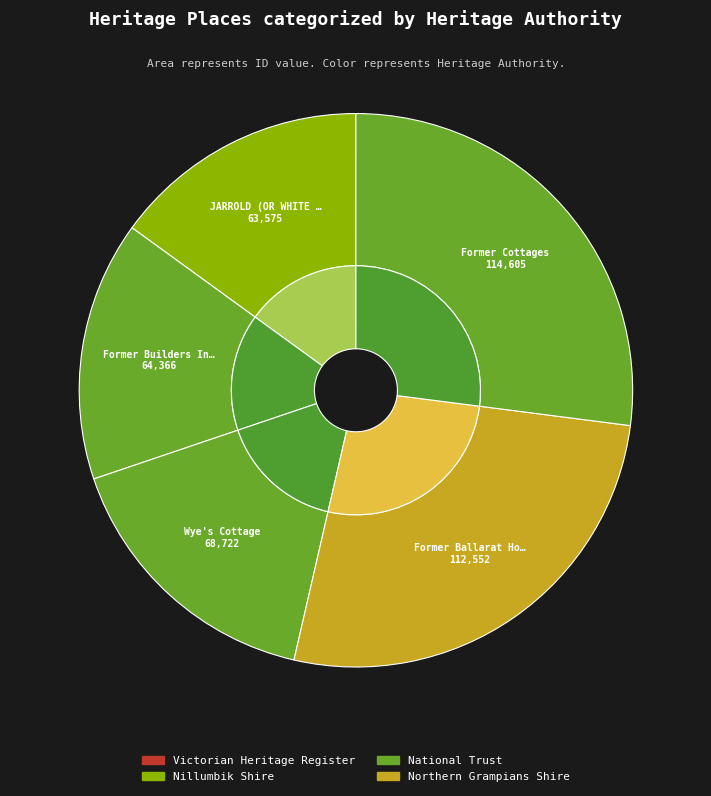

Does Former Ballarat Hotel represent more than half of the total?

No